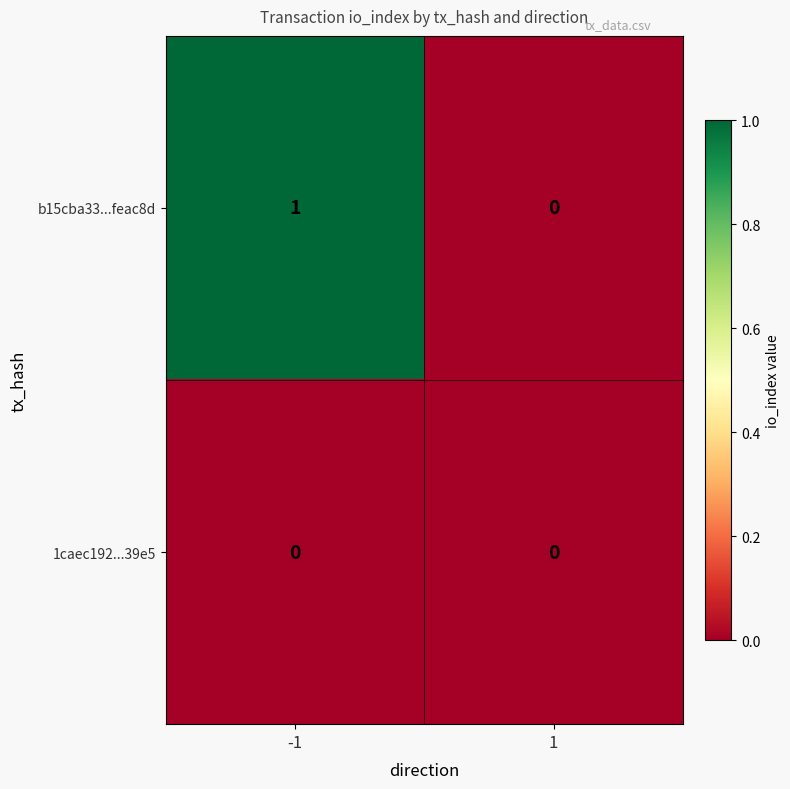

Reading left to right, list all the values displayed in this chart.

b15cba33...feac8d: 1	0
1caec192...39e5: 0	0